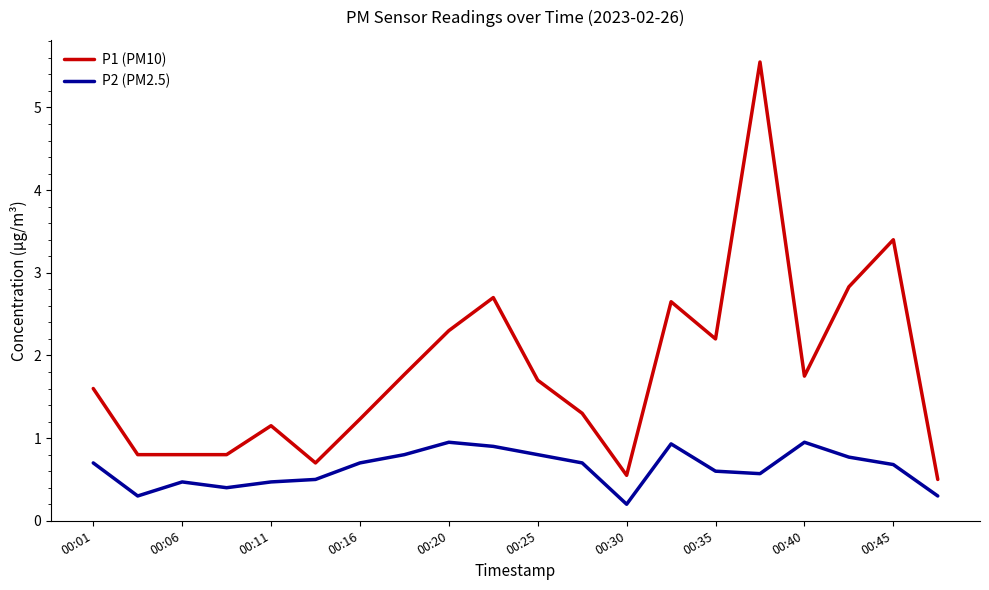

Rank the series by their average value, from highest to lowest.

P1 (PM10), P2 (PM2.5)